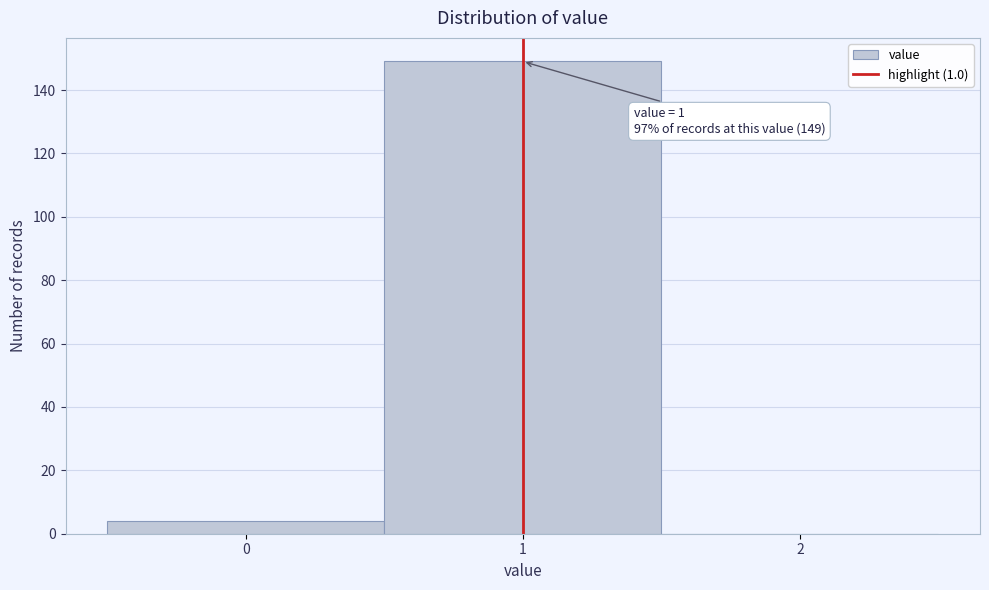

Which range on the x-axis has the tallest bar?

0.5 to 1.5